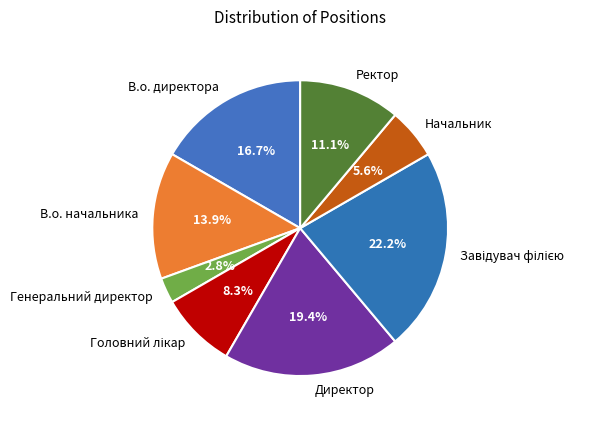

True or false: В.о. директора accounts for 17% of the total.

True